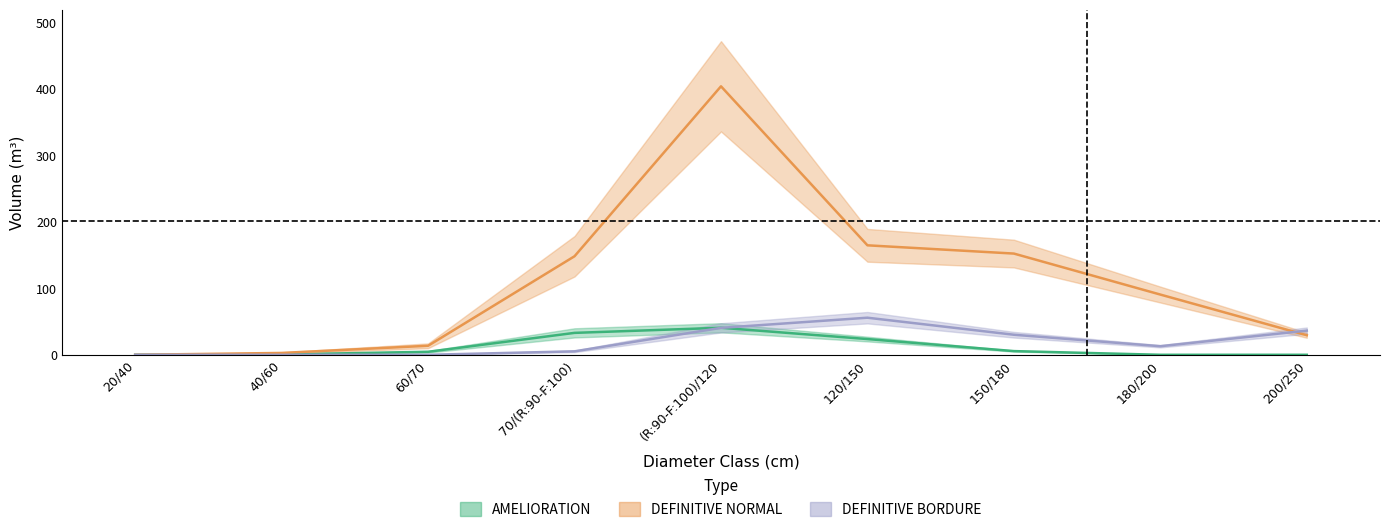

Is the value of AMELIORATION at 60/70 greater than the value of DEFINITIVE BORDURE at 120/150?

No